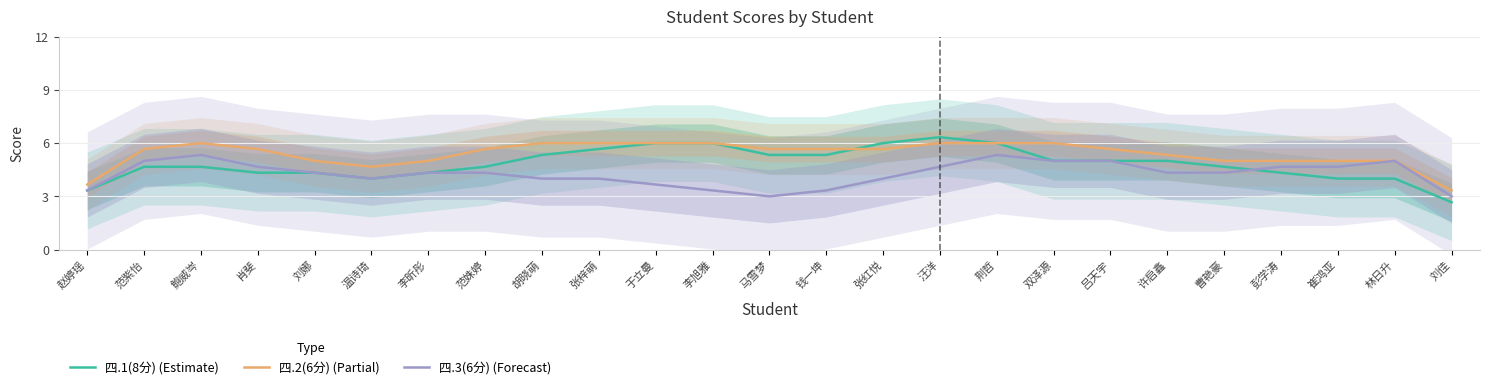

What is the sum of all 四.2(6分) (Partial) values?

134.7